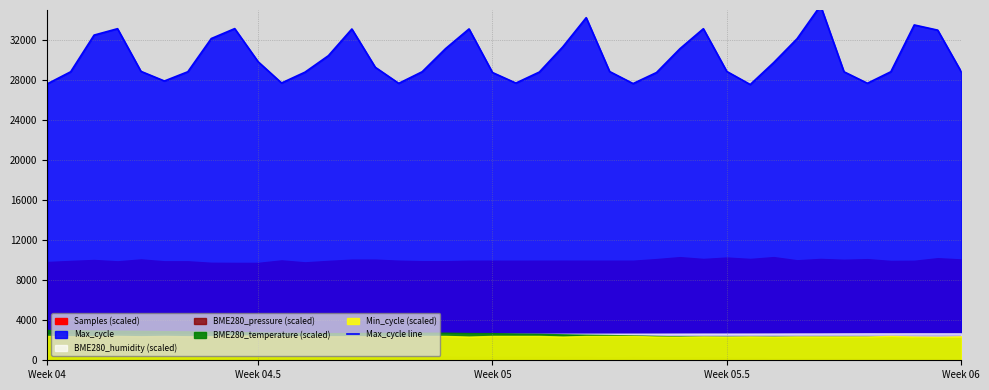

How many data points are above 28869?

19